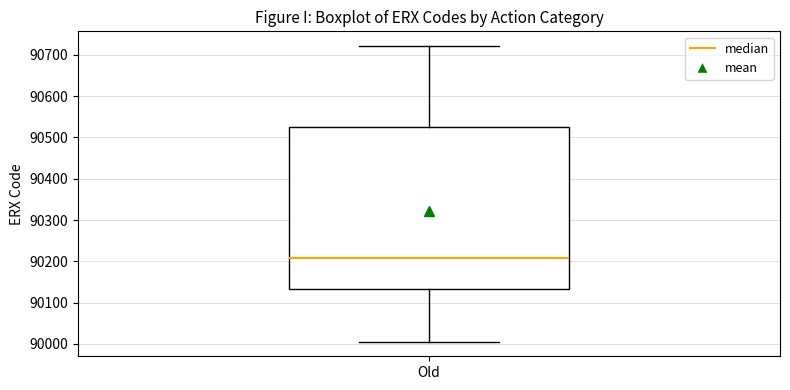

Transcribe this box plot: give where the median line is, the range the box spans, and where the two whiskers end, as read against the y-axis. The values are not printed on the chart, so give them approximately, as read against the axis.

median 90210, box 90130 to 90520, whiskers 90010 to 90720